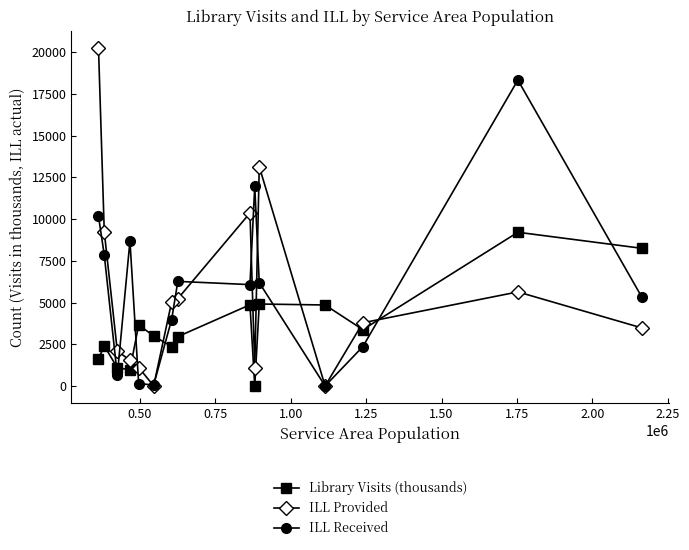

Which series has the largest range (max minus min)?

ILL Provided